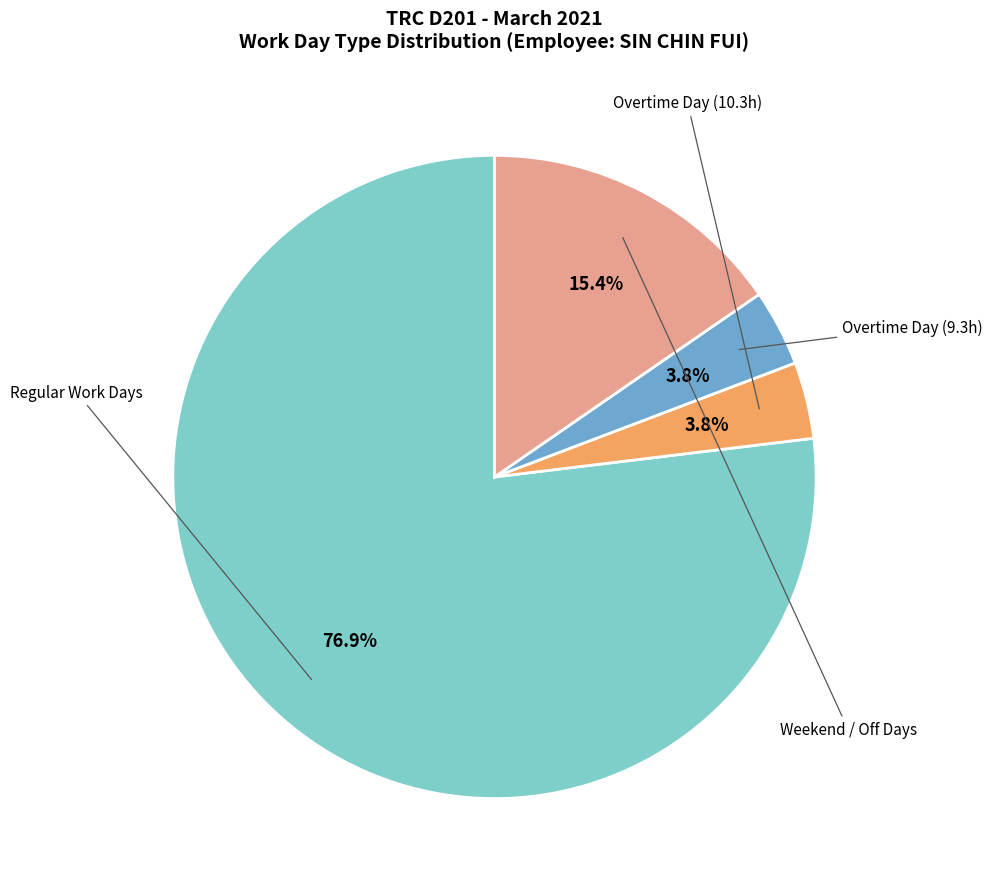

Is there a majority slice in this chart?

Yes